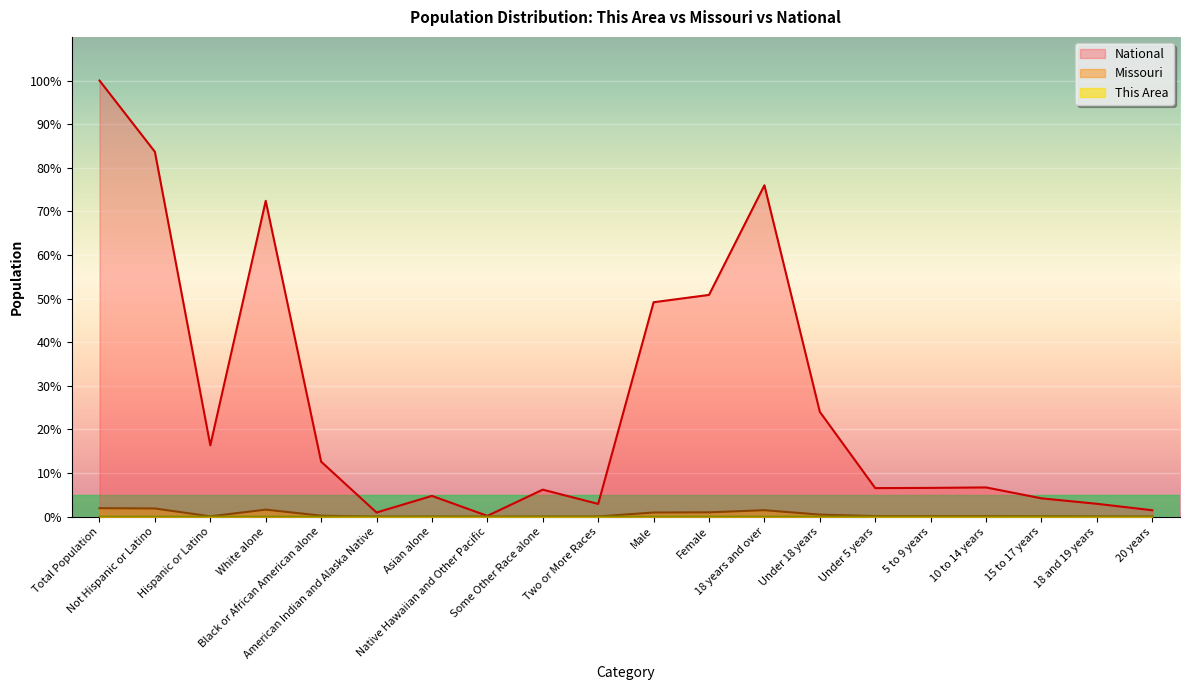

At how many categories does at least one series exceed 41?

6